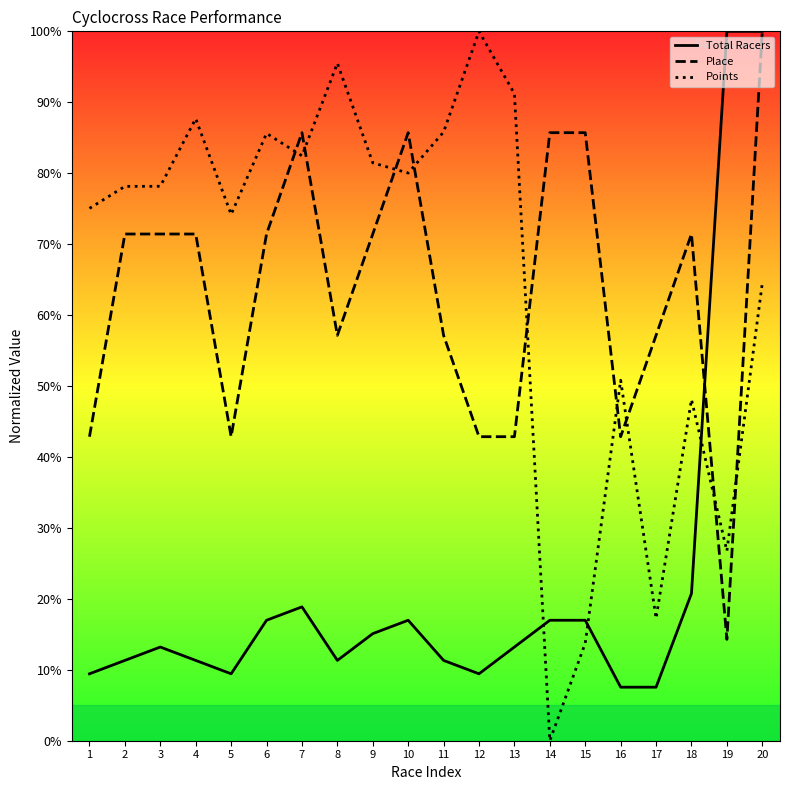

What is the sum of all Points values?

1316.4